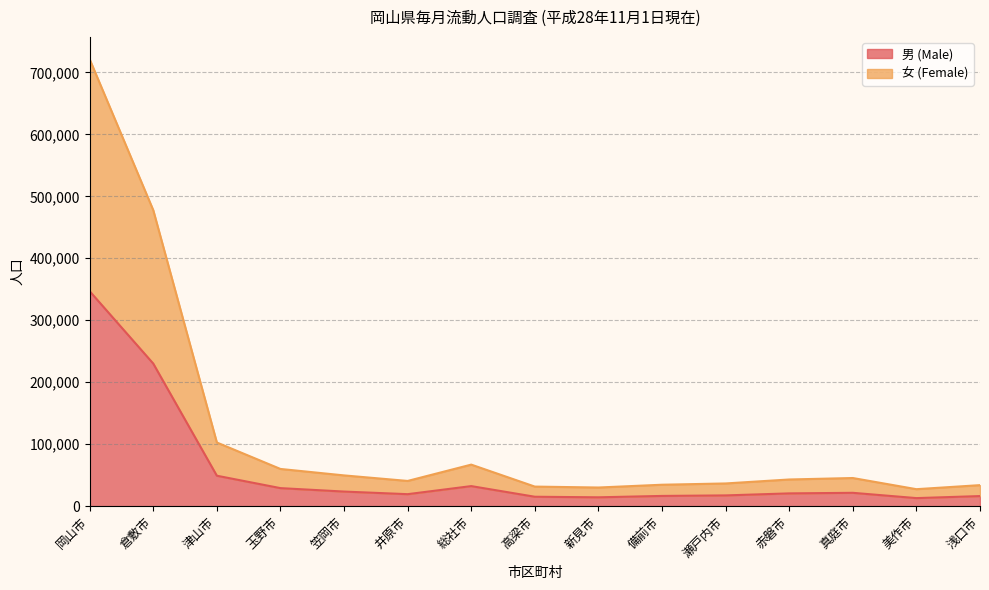

What is the difference between the maximum and minimum values in the 男 (Male) series?

333869